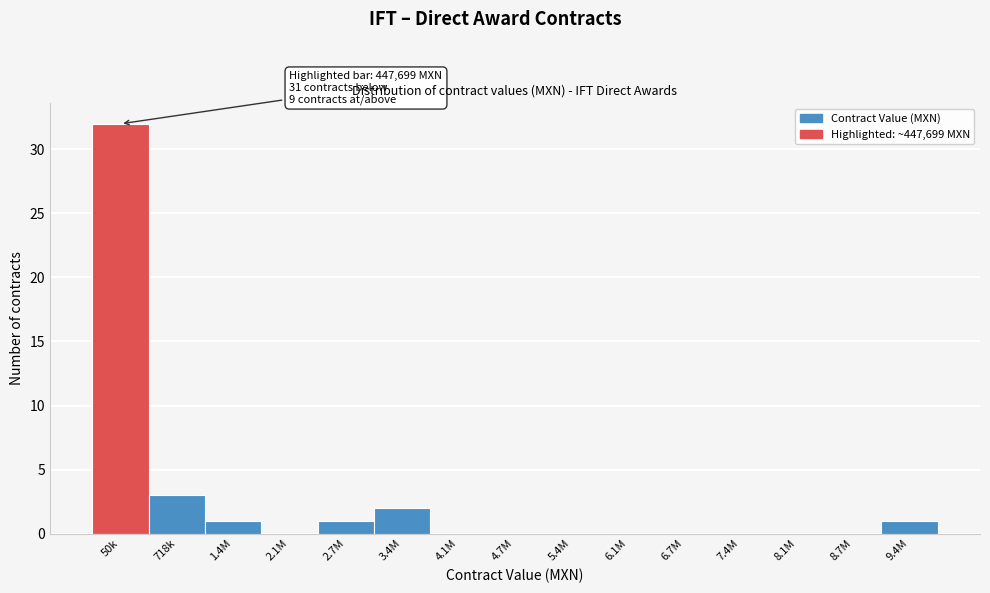

Reading left to right, what are all the values shown in this chart?

50k=32	718k=3	1.4M=1	2.1M=0	2.7M=1	3.4M=2	4.1M=0	4.7M=0	5.4M=0	6.1M=0	6.7M=0	7.4M=0	8.1M=0	8.7M=0	9.4M=1